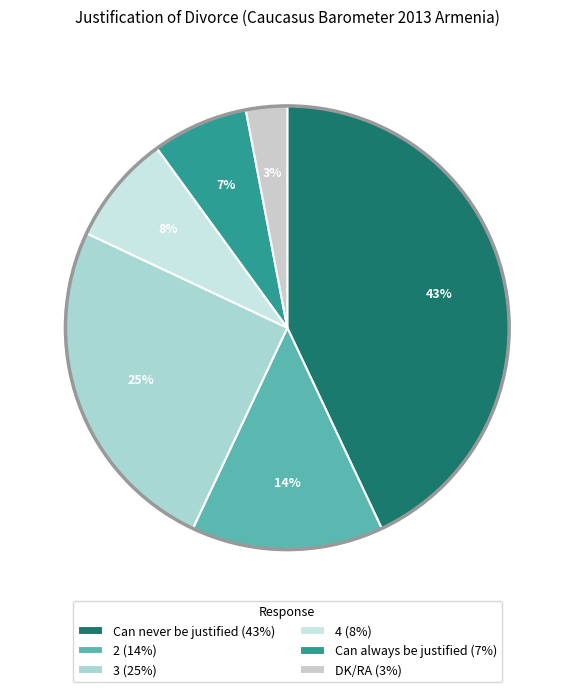

Does 4 account for over 50% of the chart?

No